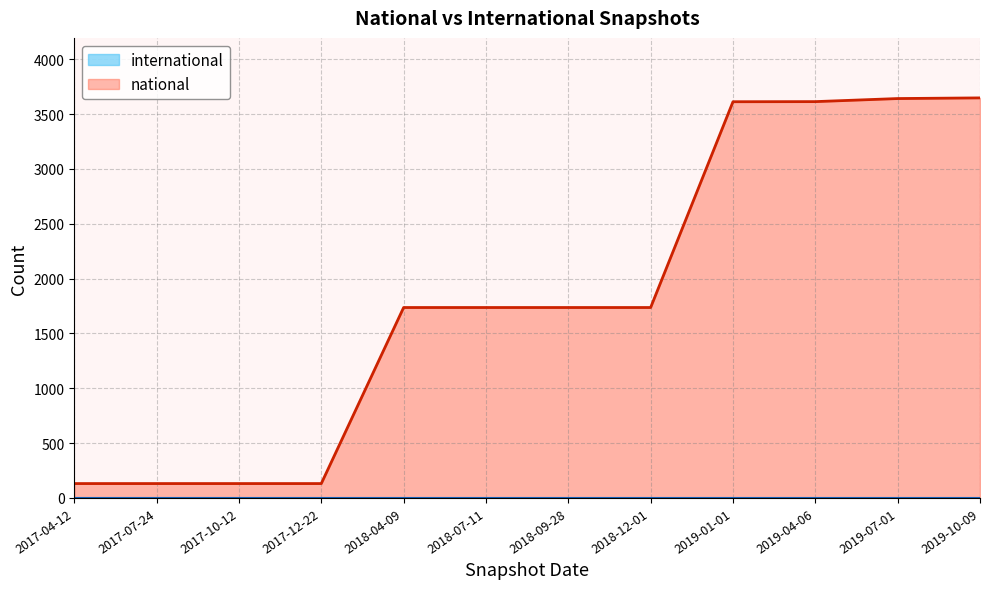

Where does the data first go above 1736?

2019-01-01